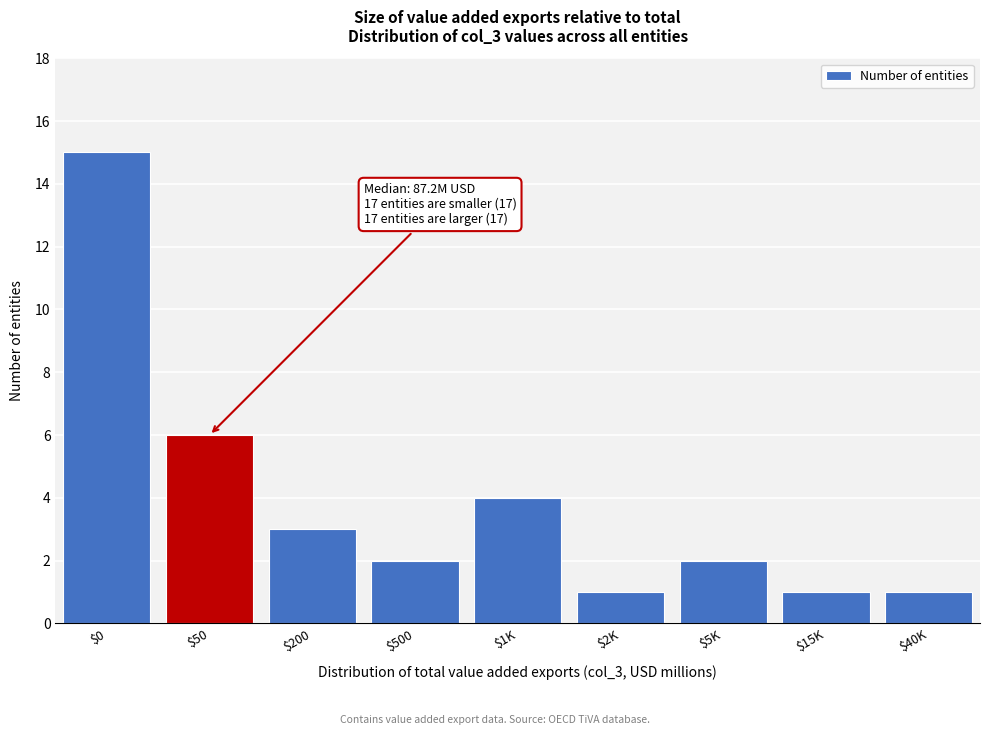

Reading right to left, what are all the values shown in this chart?

1	1	2	1	4	2	3	6	15